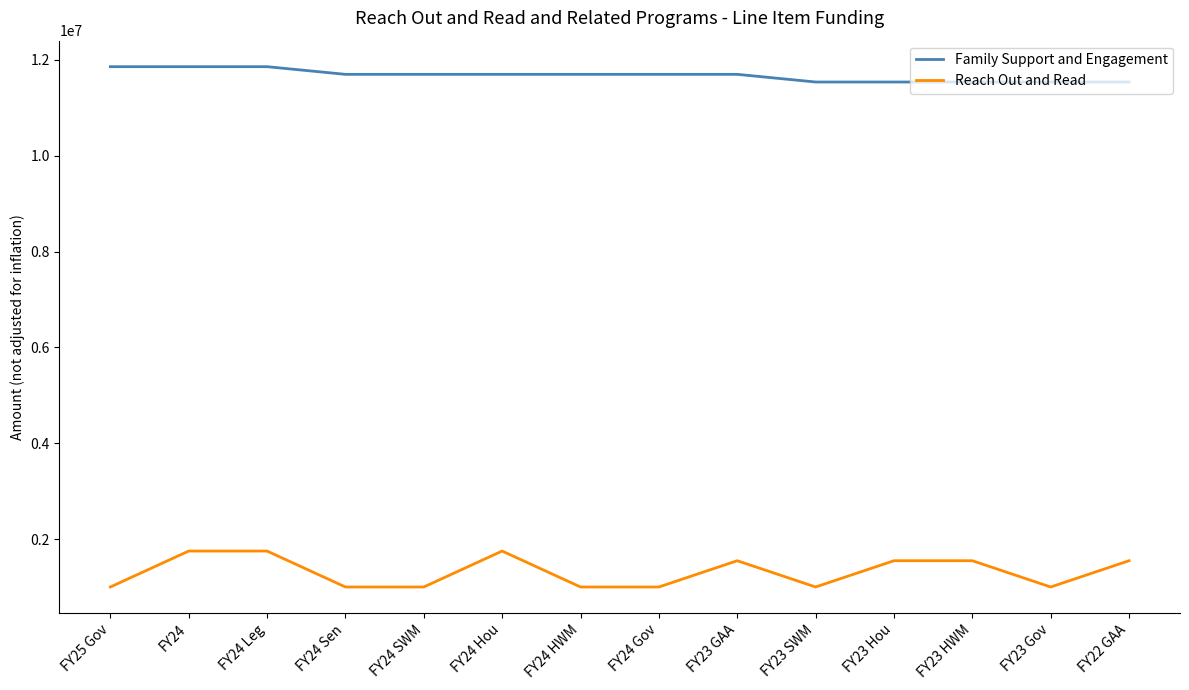

What is the spread (max minus min) of values at FY25 Gov?

10859190